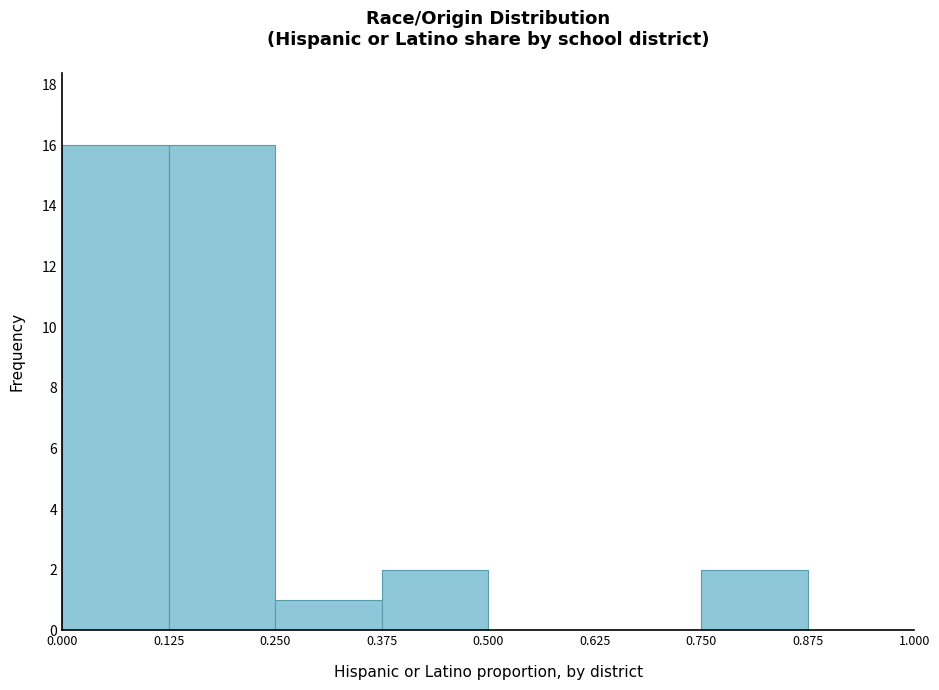

The value at 0.750 is 2. True or false?

True